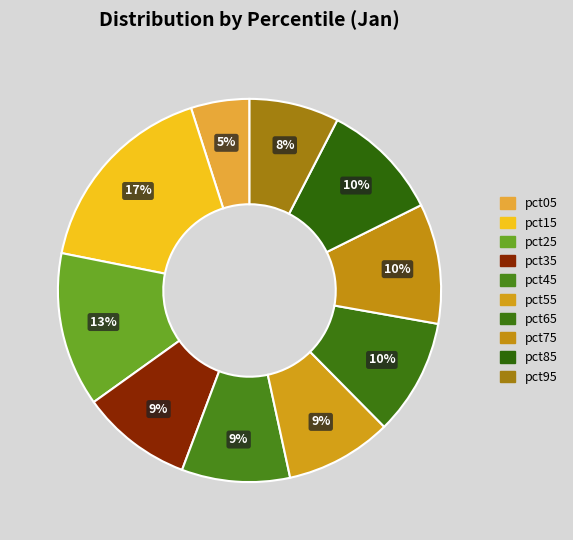

To the nearest percent, what is the combined percentage of pct35 and pct05?

14%